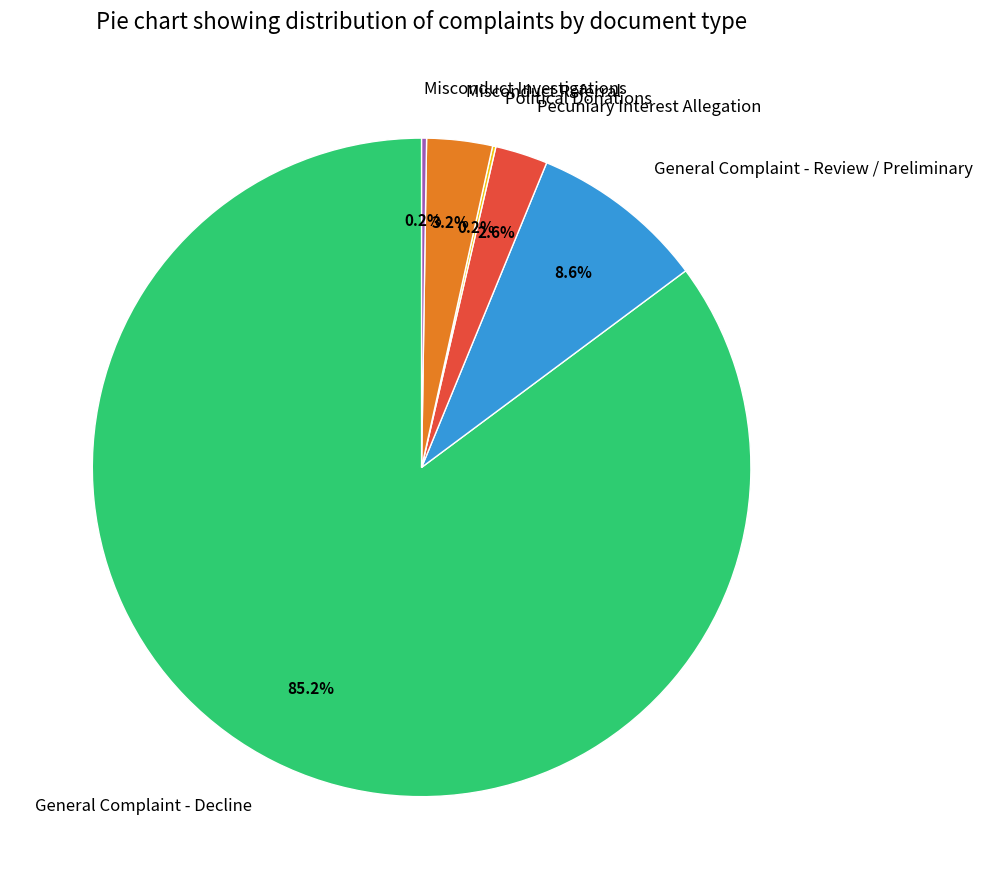

How much of the chart is everything except General Complaint - Decline?

14.8%